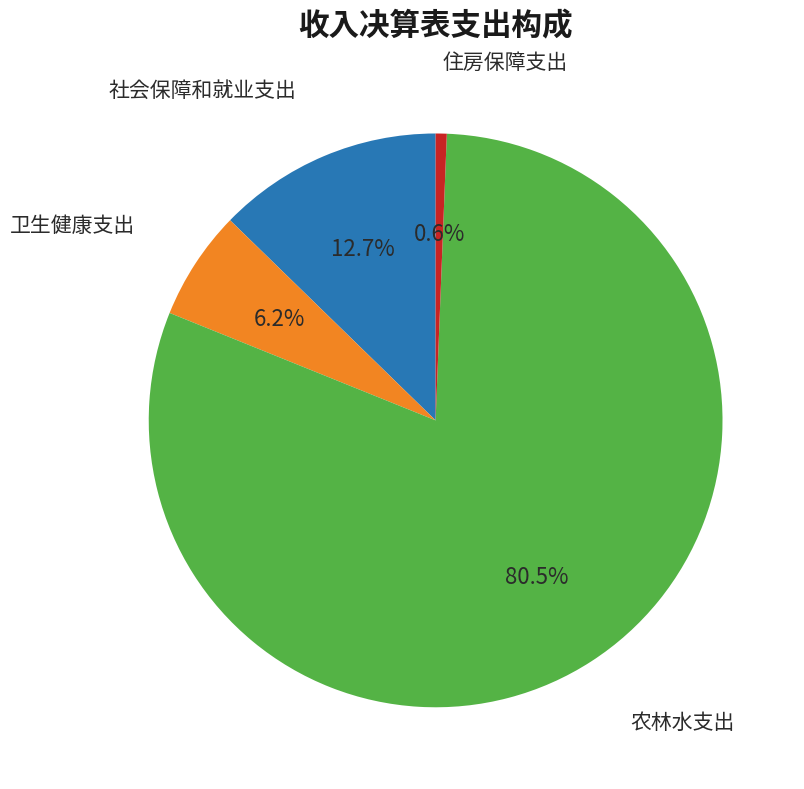

Is there any slice that represents more than half of the pie?

Yes